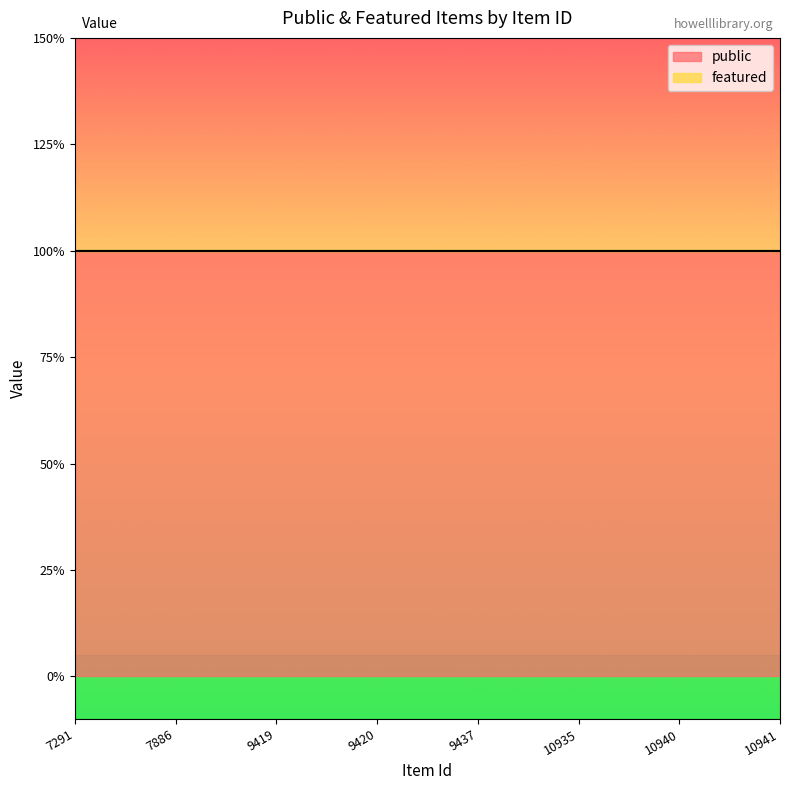

What are all the series names shown in the legend?

public, featured